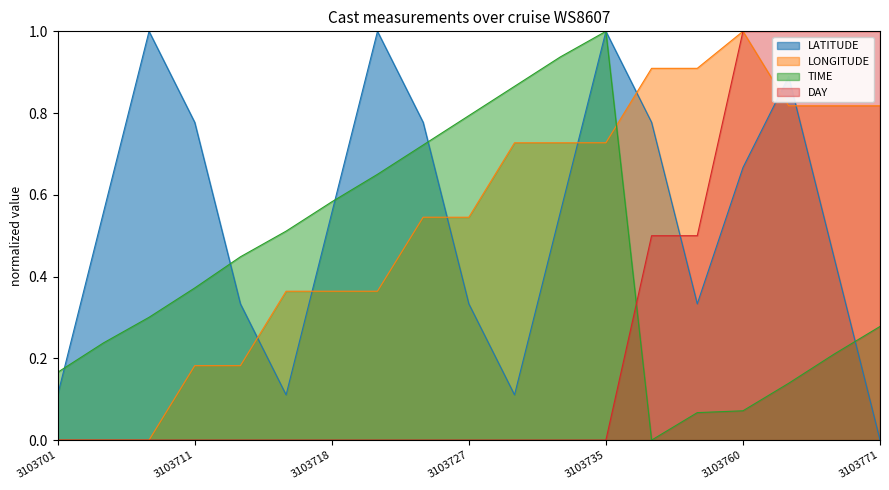

What is the value of the LATITUDE point at the 5th from the left?

0.3